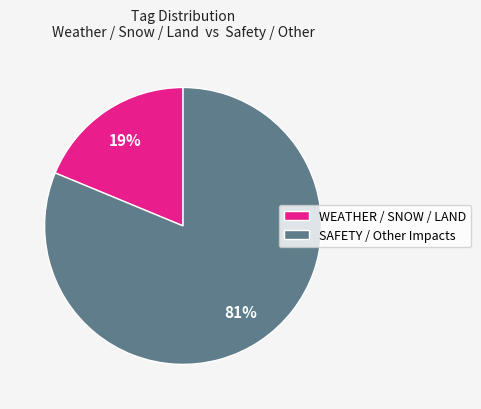

How many segments does this pie chart have?

2